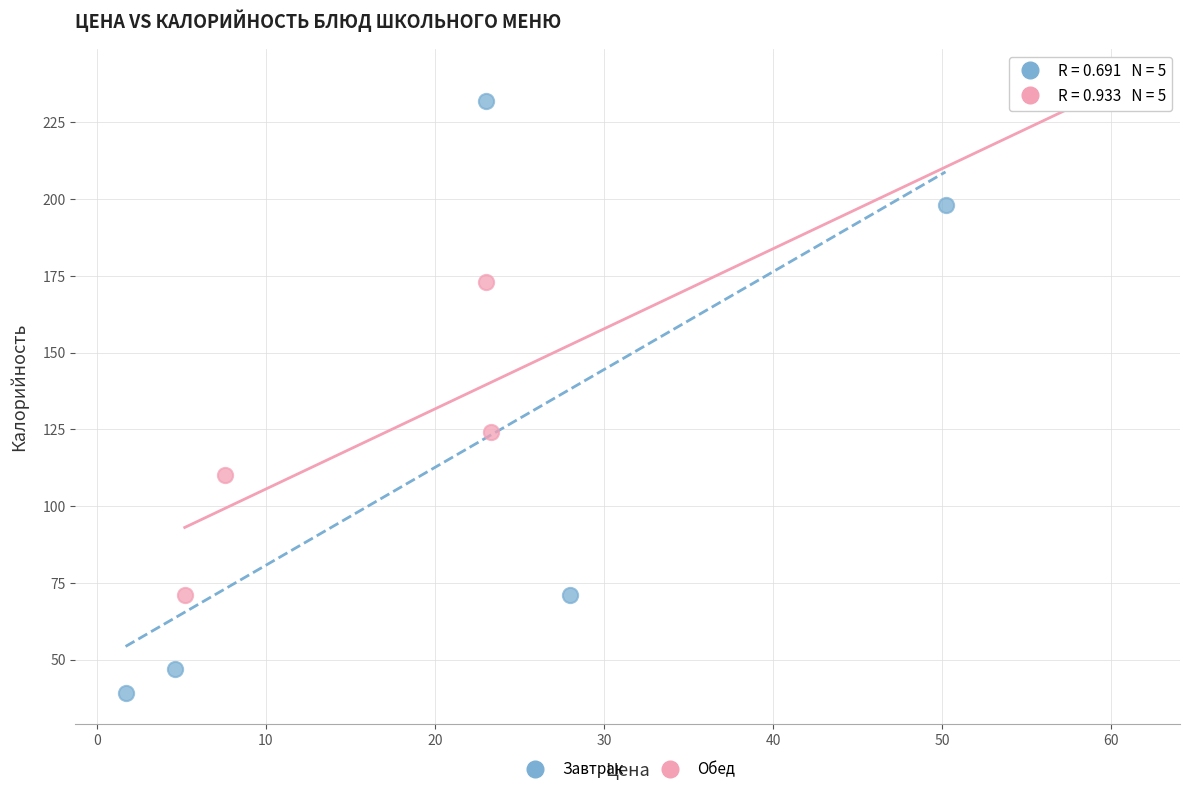

Which series has the largest Y range (max minus min)?

Завтрак